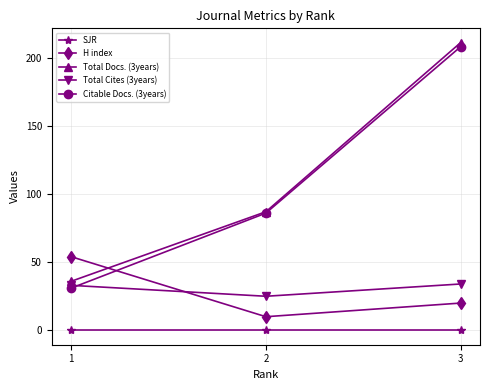

What is the sum of all Citable Docs. (3years) values?

325